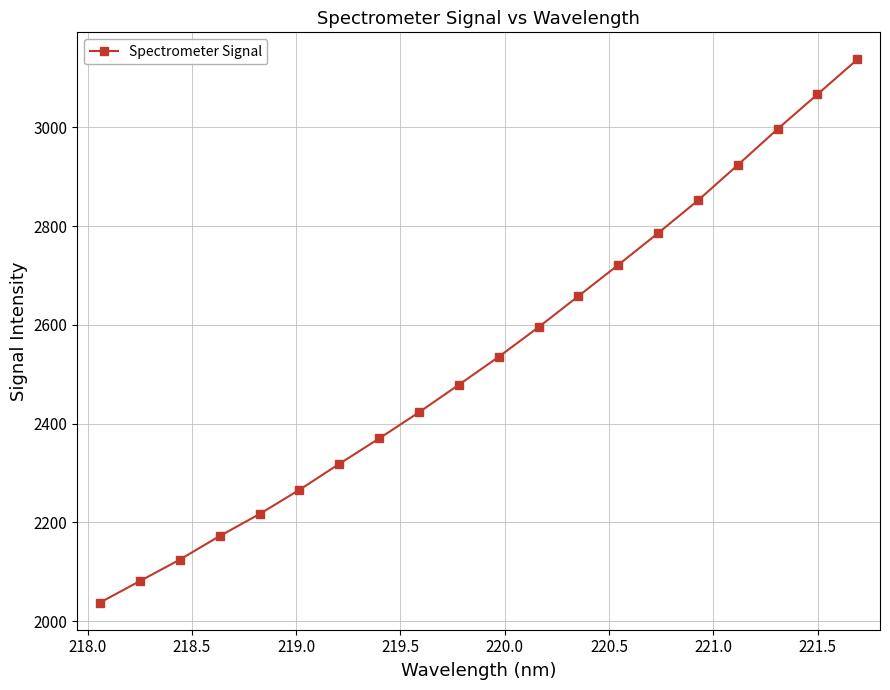

What is the value of the 9th point from the left?

2422.9